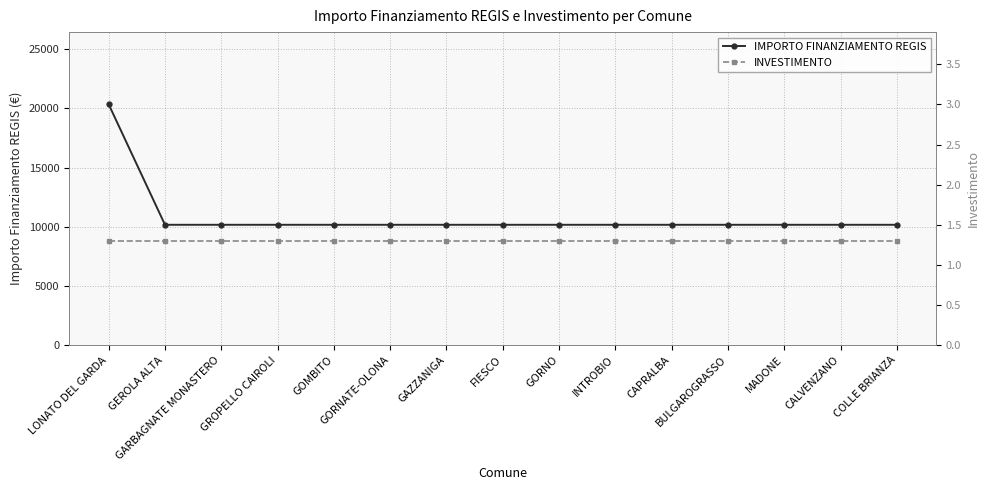

Which has a higher value, INTROBIO or GEROLA ALTA?

INTROBIO